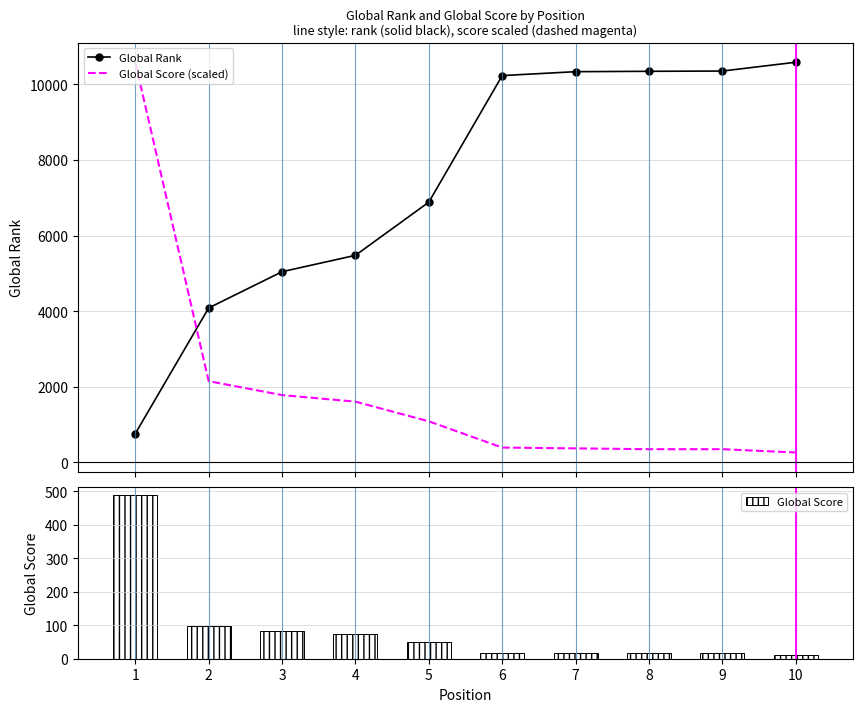

Which category has the lowest value in the Global Score (scaled) series?

10